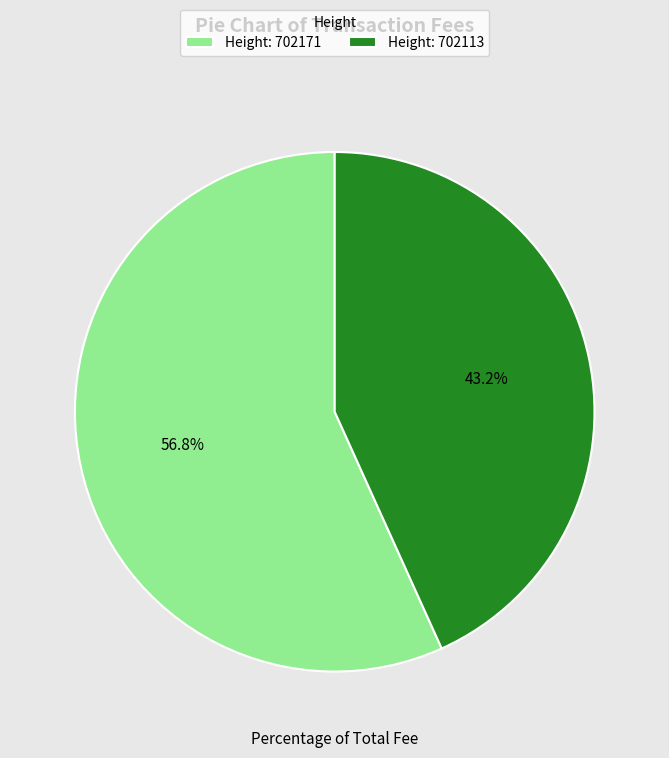

Is there a majority slice in this chart?

Yes